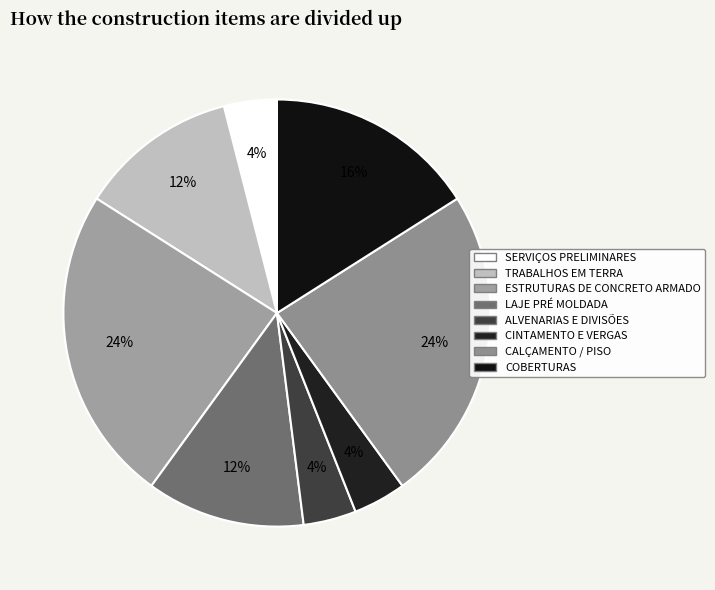

What percentage do ESTRUTURAS DE CONCRETO ARMADO and SERVIÇOS PRELIMINARES together represent?

28.0%